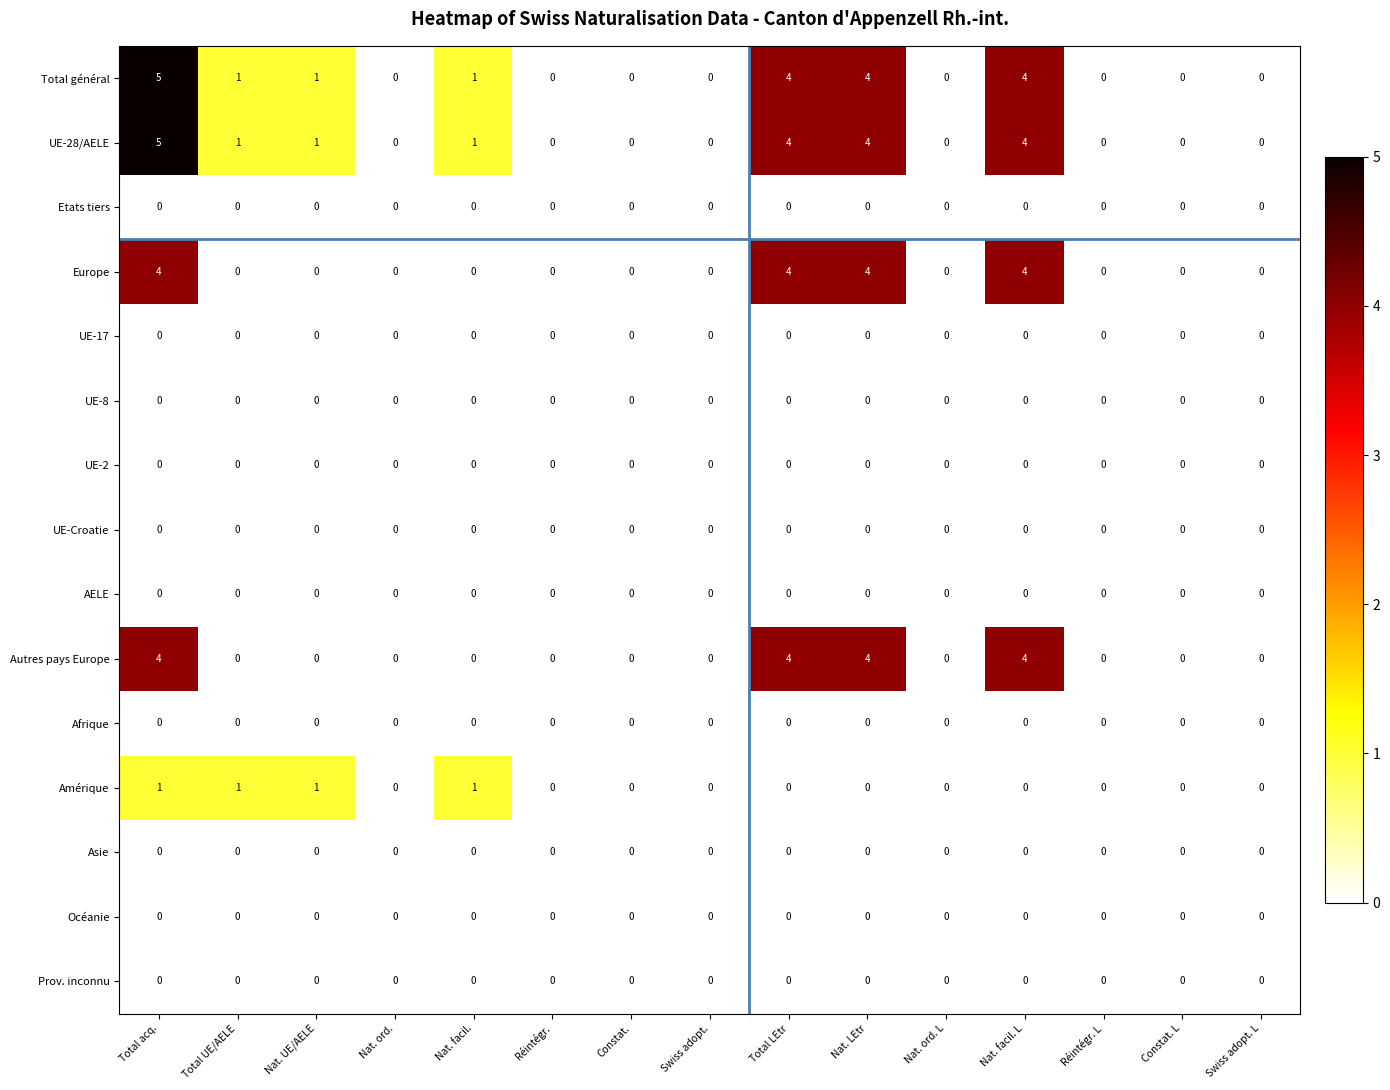

At which category is the sum across all series the highest?

Total acq.